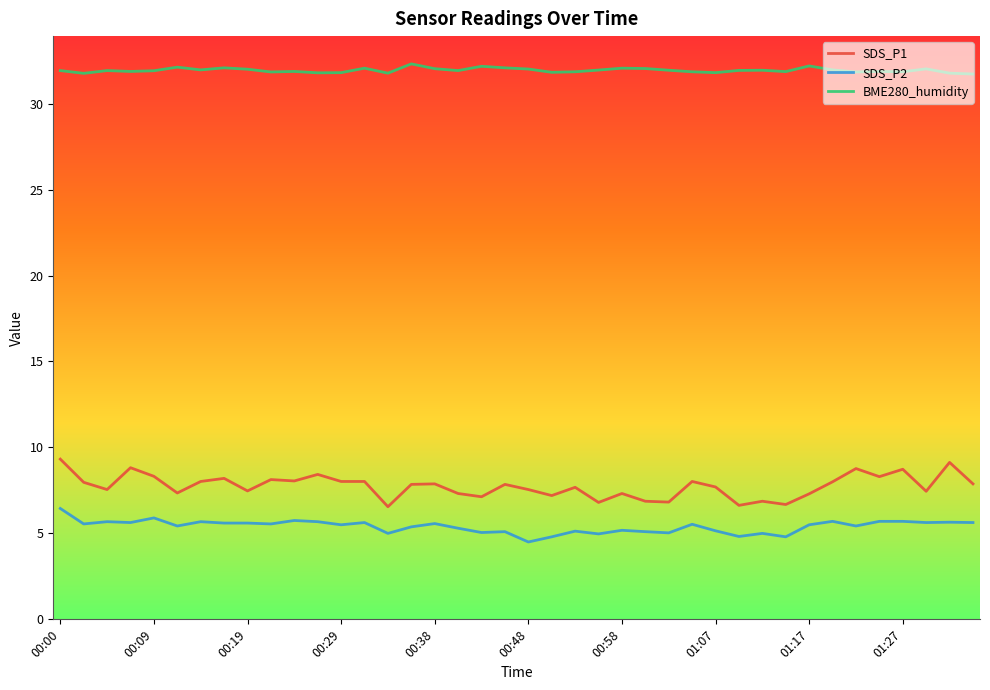

What is the difference between the maximum and minimum values in the SDS_P1 series?

2.8